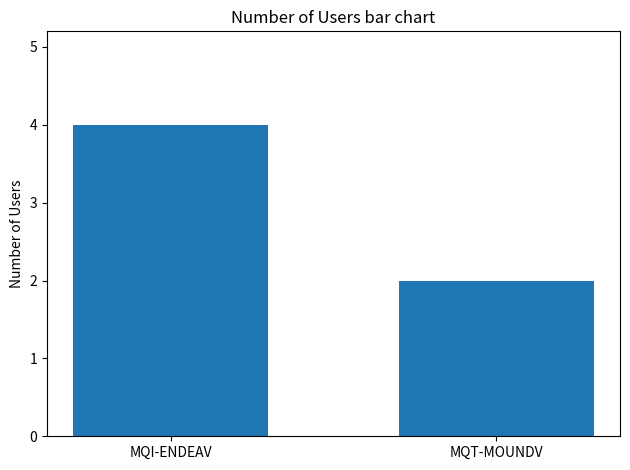

What is the value of the 2nd bar from the left?

2